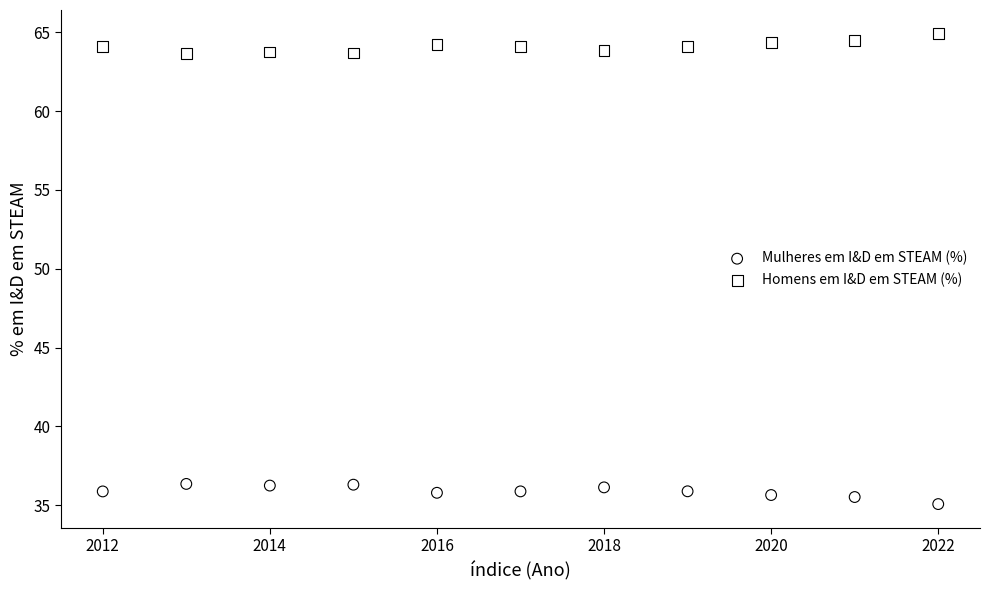

Which series reaches the minimum Y coordinate?

Mulheres em I&D em STEAM (%)